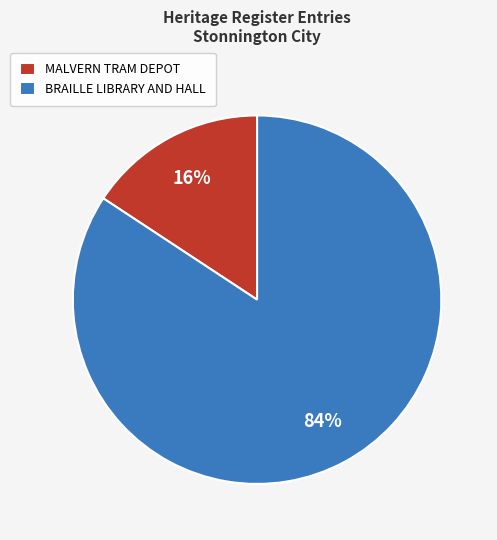

What is the largest slice in the pie chart?

BRAILLE LIBRARY AND HALL